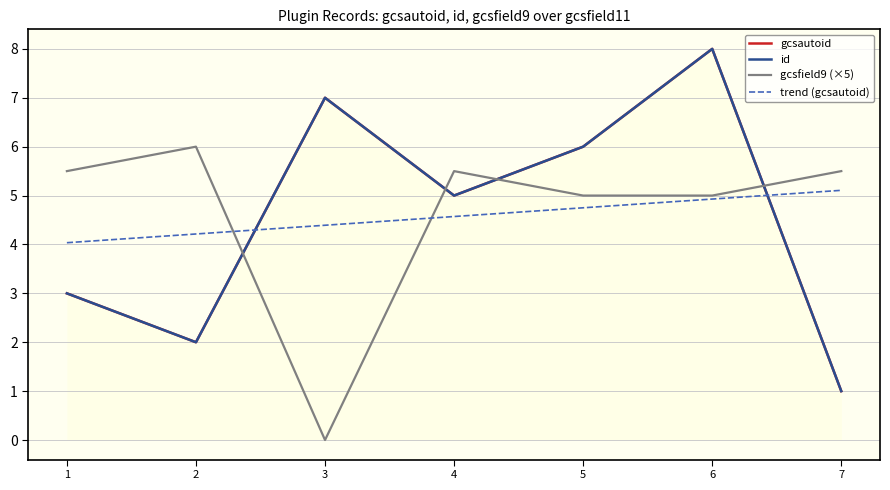

What value does the trend (gcsautoid) series have at 2?

4.2